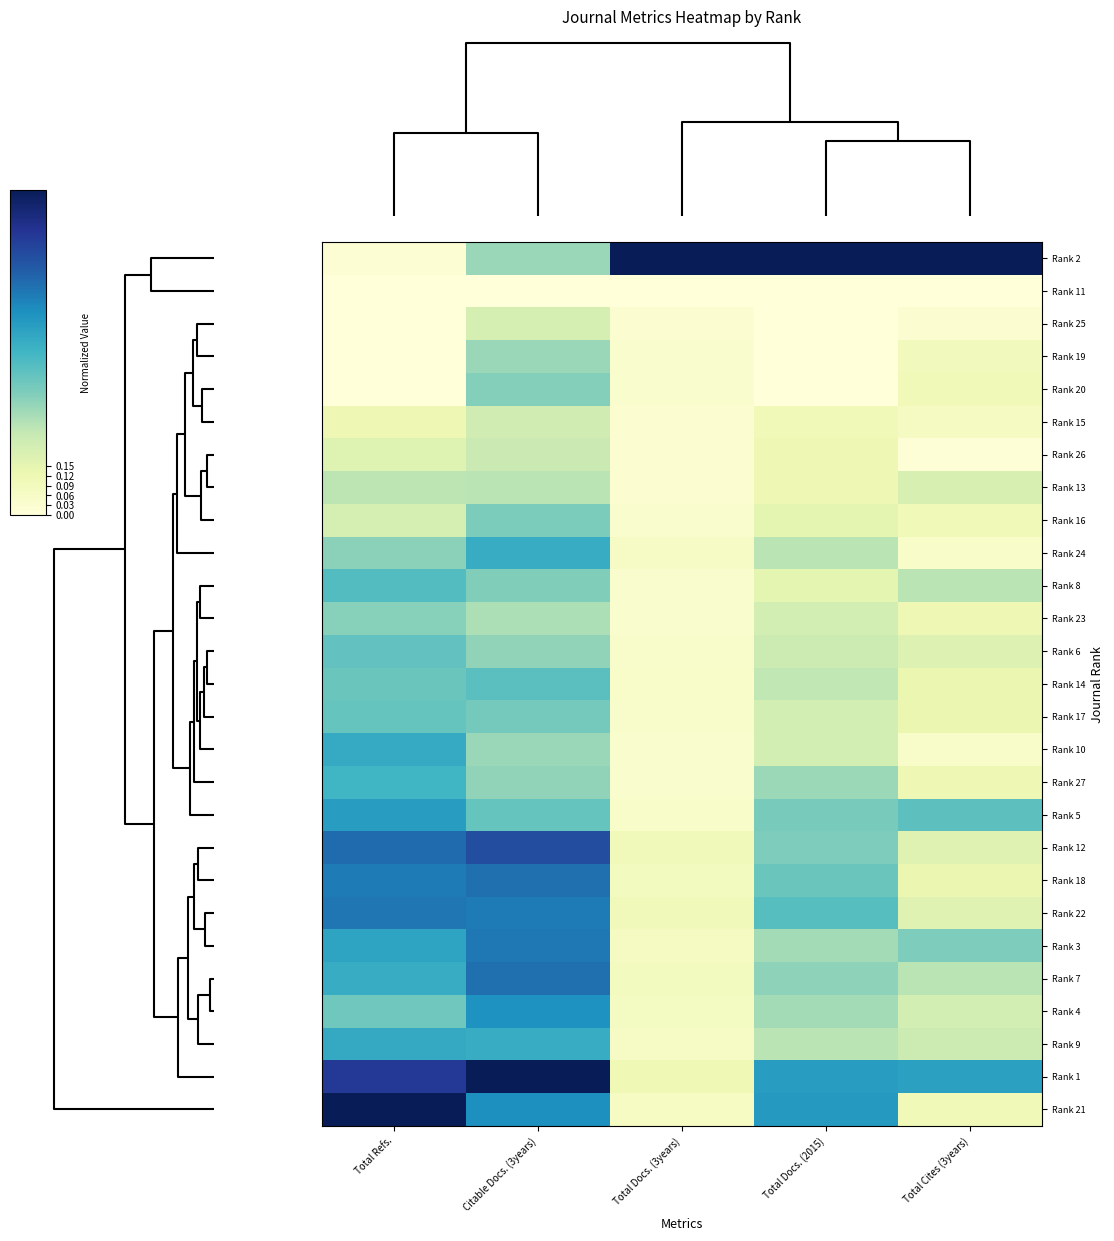

Reading left to right, what are all the values shown in this chart?

Rank 2: Total Refs.=0.0	Citable Docs. (3years)=0.3	Total Docs. (3years)=1.0	Total Docs. (2015)=1.0	Total Cites (3years)=1.0
Rank 11: Total Refs.=0.0	Citable Docs. (3years)=0.0	Total Docs. (3years)=0.0	Total Docs. (2015)=0.0	Total Cites (3years)=0.0
Rank 25: Total Refs.=0.0	Citable Docs. (3years)=0.2	Total Docs. (3years)=0.0	Total Docs. (2015)=0.0	Total Cites (3years)=0.0
Rank 19: Total Refs.=0.0	Citable Docs. (3years)=0.3	Total Docs. (3years)=0.0	Total Docs. (2015)=0.0	Total Cites (3years)=0.1
Rank 20: Total Refs.=0.0	Citable Docs. (3years)=0.4	Total Docs. (3years)=0.0	Total Docs. (2015)=0.0	Total Cites (3years)=0.1
Rank 15: Total Refs.=0.1	Citable Docs. (3years)=0.2	Total Docs. (3years)=0.0	Total Docs. (2015)=0.1	Total Cites (3years)=0.1
Rank 26: Total Refs.=0.2	Citable Docs. (3years)=0.2	Total Docs. (3years)=0.0	Total Docs. (2015)=0.1	Total Cites (3years)=0.0
Rank 13: Total Refs.=0.3	Citable Docs. (3years)=0.3	Total Docs. (3years)=0.0	Total Docs. (2015)=0.1	Total Cites (3years)=0.2
Rank 16: Total Refs.=0.2	Citable Docs. (3years)=0.4	Total Docs. (3years)=0.0	Total Docs. (2015)=0.2	Total Cites (3years)=0.1
Rank 24: Total Refs.=0.4	Citable Docs. (3years)=0.5	Total Docs. (3years)=0.1	Total Docs. (2015)=0.3	Total Cites (3years)=0.1
Rank 8: Total Refs.=0.5	Citable Docs. (3years)=0.4	Total Docs. (3years)=0.0	Total Docs. (2015)=0.2	Total Cites (3years)=0.3
Rank 23: Total Refs.=0.4	Citable Docs. (3years)=0.3	Total Docs. (3years)=0.0	Total Docs. (2015)=0.2	Total Cites (3years)=0.1
Rank 6: Total Refs.=0.4	Citable Docs. (3years)=0.3	Total Docs. (3years)=0.0	Total Docs. (2015)=0.2	Total Cites (3years)=0.2
Rank 14: Total Refs.=0.4	Citable Docs. (3years)=0.4	Total Docs. (3years)=0.1	Total Docs. (2015)=0.3	Total Cites (3years)=0.1
Rank 17: Total Refs.=0.4	Citable Docs. (3years)=0.4	Total Docs. (3years)=0.0	Total Docs. (2015)=0.2	Total Cites (3years)=0.1
Rank 10: Total Refs.=0.5	Citable Docs. (3years)=0.3	Total Docs. (3years)=0.0	Total Docs. (2015)=0.2	Total Cites (3years)=0.1
Rank 27: Total Refs.=0.5	Citable Docs. (3years)=0.3	Total Docs. (3years)=0.0	Total Docs. (2015)=0.3	Total Cites (3years)=0.1
Rank 5: Total Refs.=0.6	Citable Docs. (3years)=0.4	Total Docs. (3years)=0.1	Total Docs. (2015)=0.4	Total Cites (3years)=0.4
Rank 12: Total Refs.=0.7	Citable Docs. (3years)=0.8	Total Docs. (3years)=0.1	Total Docs. (2015)=0.4	Total Cites (3years)=0.2
Rank 18: Total Refs.=0.7	Citable Docs. (3years)=0.7	Total Docs. (3years)=0.1	Total Docs. (2015)=0.4	Total Cites (3years)=0.1
Rank 22: Total Refs.=0.7	Citable Docs. (3years)=0.7	Total Docs. (3years)=0.1	Total Docs. (2015)=0.5	Total Cites (3years)=0.2
Rank 3: Total Refs.=0.6	Citable Docs. (3years)=0.7	Total Docs. (3years)=0.1	Total Docs. (2015)=0.3	Total Cites (3years)=0.4
Rank 7: Total Refs.=0.5	Citable Docs. (3years)=0.7	Total Docs. (3years)=0.1	Total Docs. (2015)=0.4	Total Cites (3years)=0.3
Rank 4: Total Refs.=0.4	Citable Docs. (3years)=0.6	Total Docs. (3years)=0.1	Total Docs. (2015)=0.3	Total Cites (3years)=0.2
Rank 9: Total Refs.=0.5	Citable Docs. (3years)=0.5	Total Docs. (3years)=0.1	Total Docs. (2015)=0.3	Total Cites (3years)=0.2
Rank 1: Total Refs.=0.9	Citable Docs. (3years)=1.0	Total Docs. (3years)=0.1	Total Docs. (2015)=0.6	Total Cites (3years)=0.6
Rank 21: Total Refs.=1.0	Citable Docs. (3years)=0.6	Total Docs. (3years)=0.1	Total Docs. (2015)=0.6	Total Cites (3years)=0.1